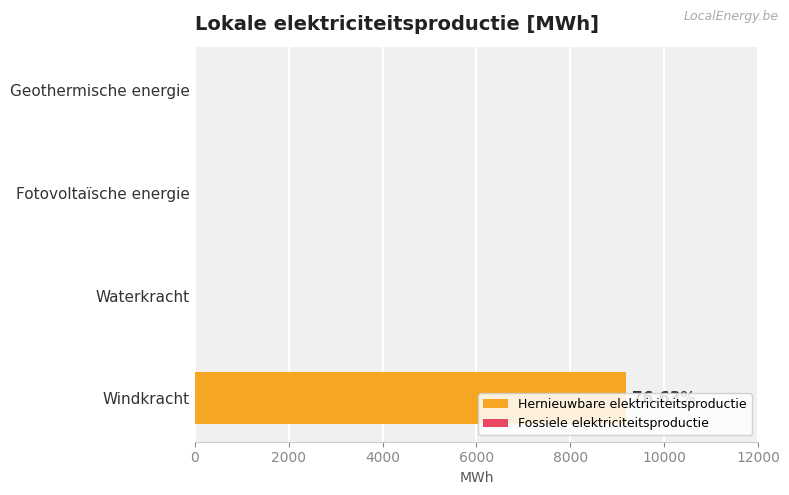

At which category does the chart reach its peak across all series?

Windkracht